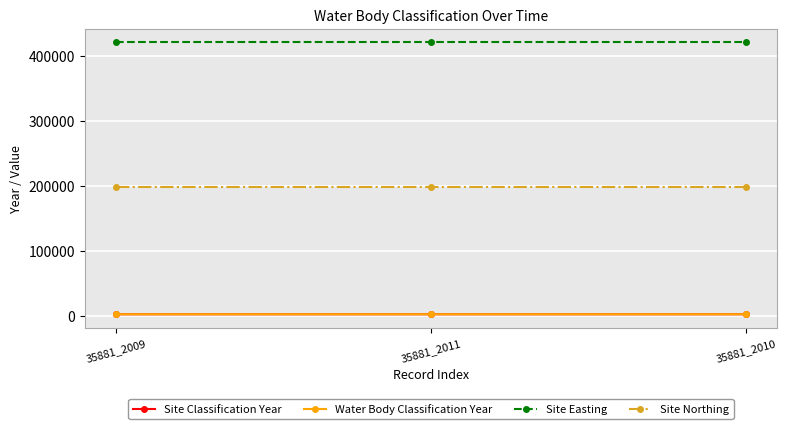

Reading left to right, extract all data points from this chart.

Site Classification Year: 2009	2011	2010
Water Body Classification Year: 2009	2011	2010
Site Easting: 420383	420383	420383
Site Northing: 198318	198318	198318